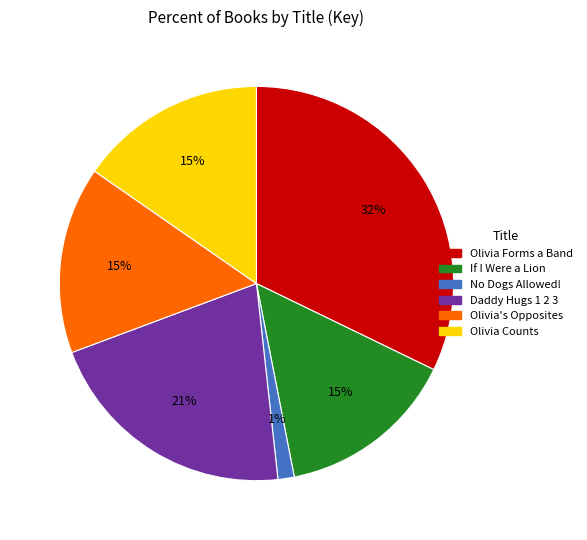

Combined, do Daddy Hugs 1 2 3 and If I Were a Lion account for over 50%?

No